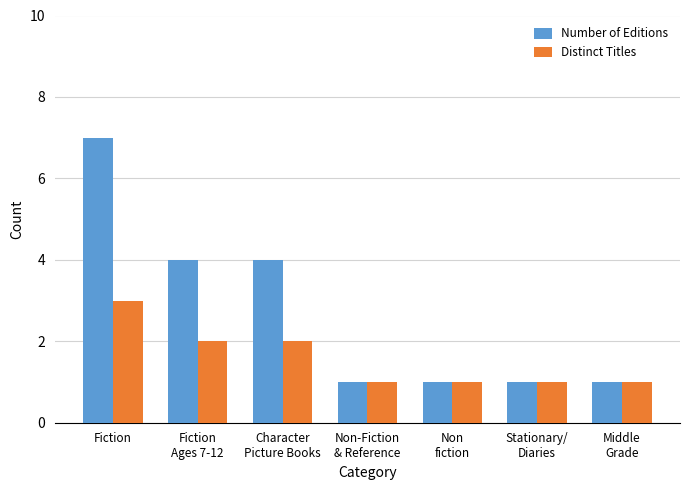

What is the difference between the maximum and minimum values in the Distinct Titles series?

2